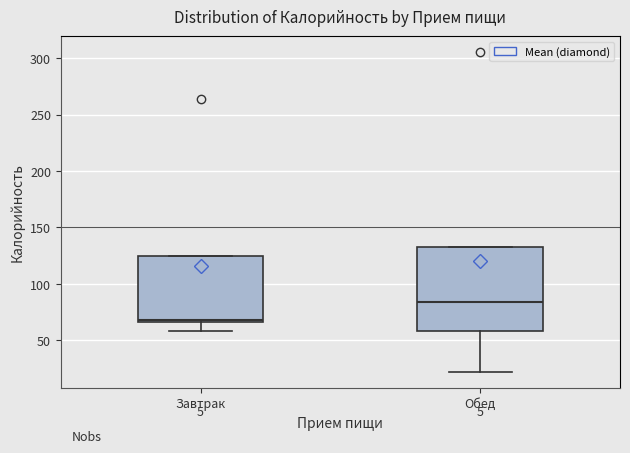

Reading left to right, read every box against the y-axis: the position of its median line, the range the box covers, and the ends of its whiskers. The values are not printed on the chart, so give them approximately, as read against the axis.

Завтрак: median 70, box 65 to 125, whiskers 60 to 125
Обед: median 85, box 60 to 135, whiskers 20 to 135